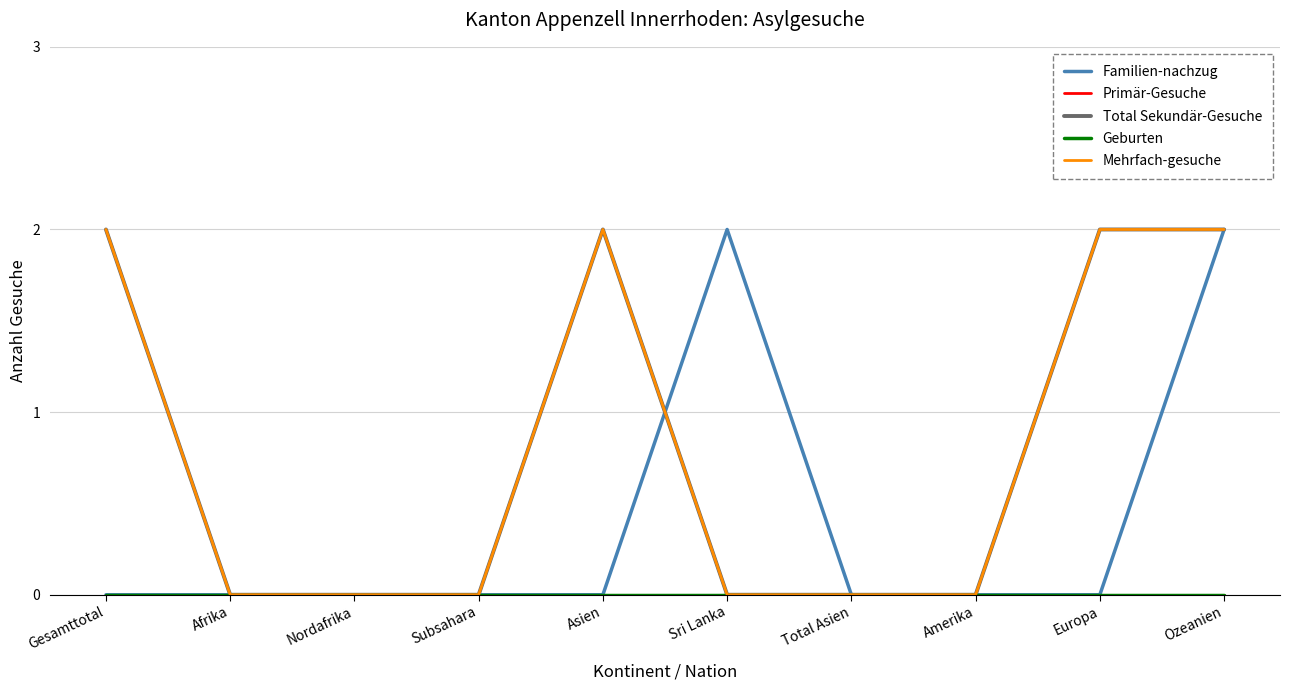

At Afrika, list the series in order from smallest to largest.

Familien-nachzug, Primär-Gesuche, Total Sekundär-Gesuche, Geburten, Mehrfach-gesuche